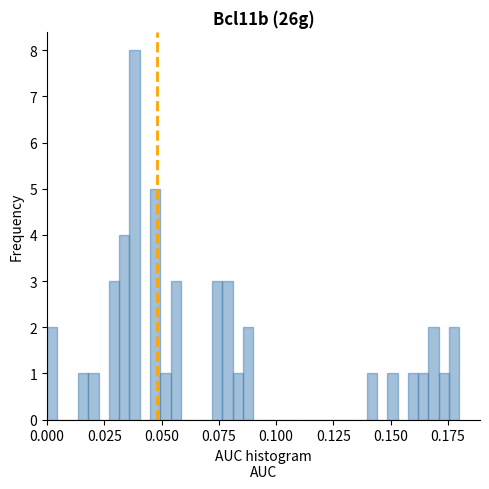

Around what value on the x-axis is the tallest bar? Give the approximate position of its centre, as read against the axis.

0.040